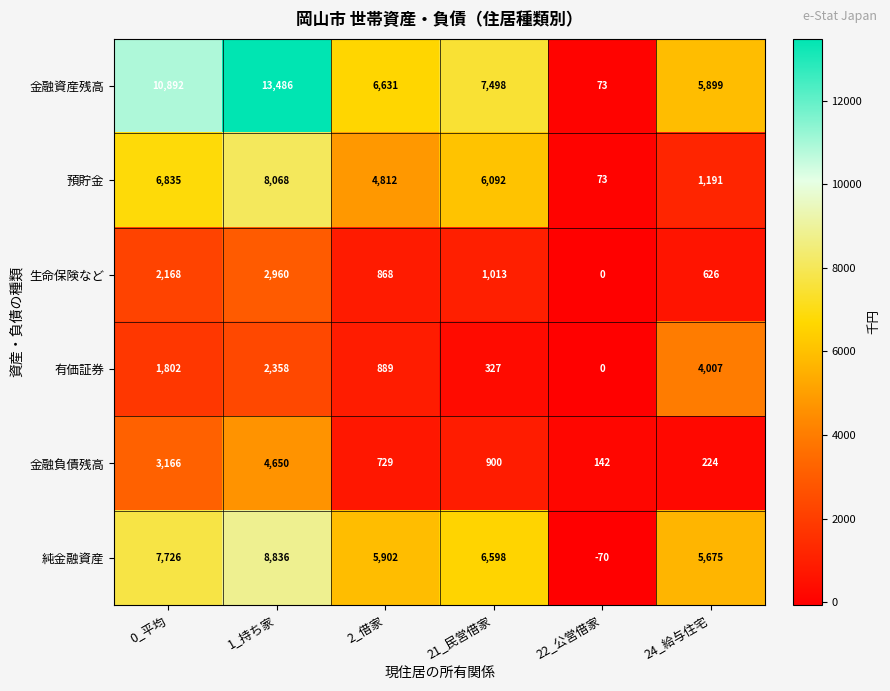

At which category is the sum across all series the highest?

1_持ち家